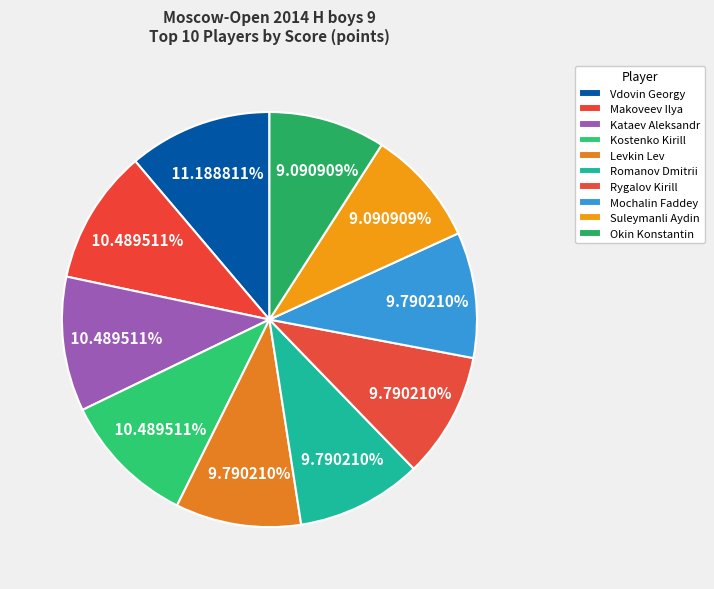

What is the total percentage of Rygalov Kirill and Vdovin Georgy?

21.0%